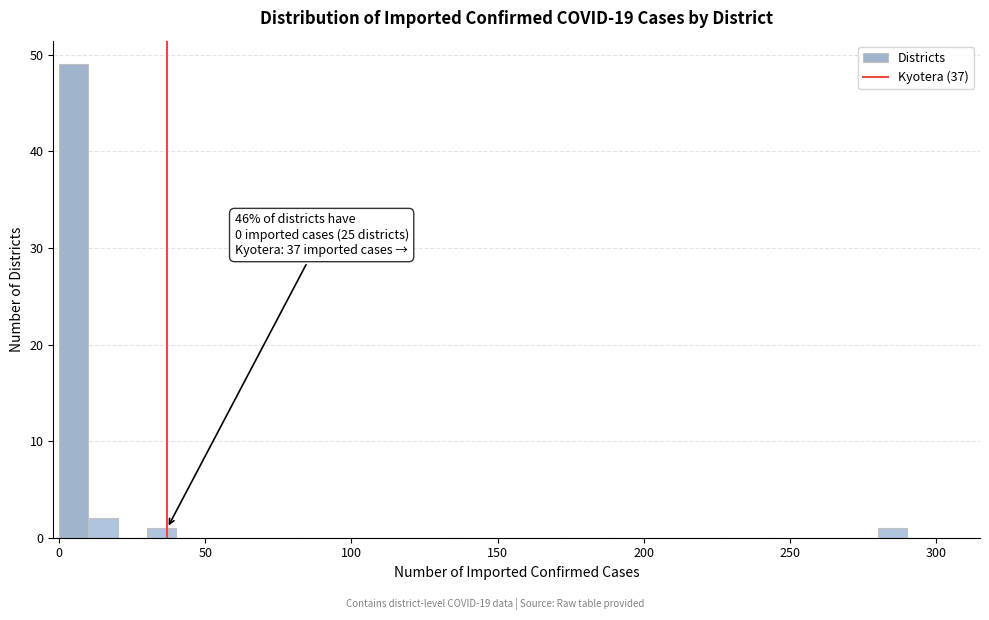

Around what value on the x-axis is the tallest bar? Give the approximate position of its centre, as read against the axis.

5